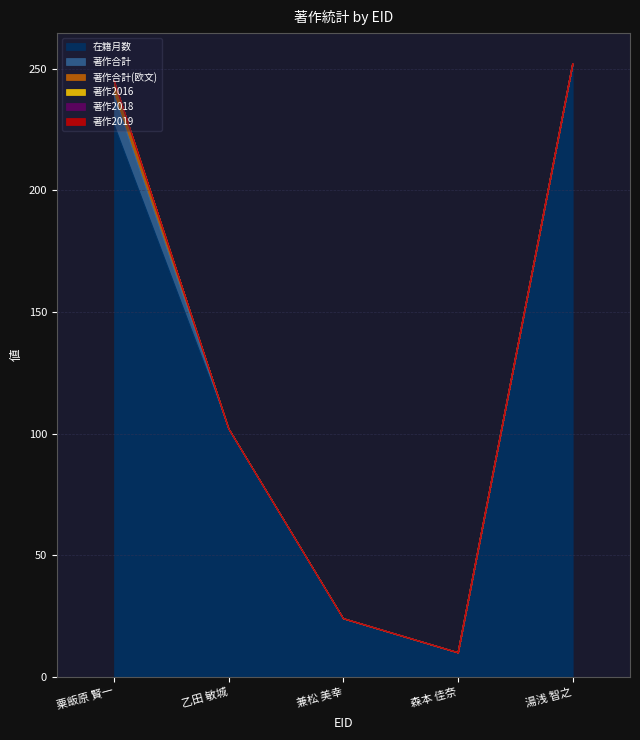

Does the chart have visible grid lines?

Yes